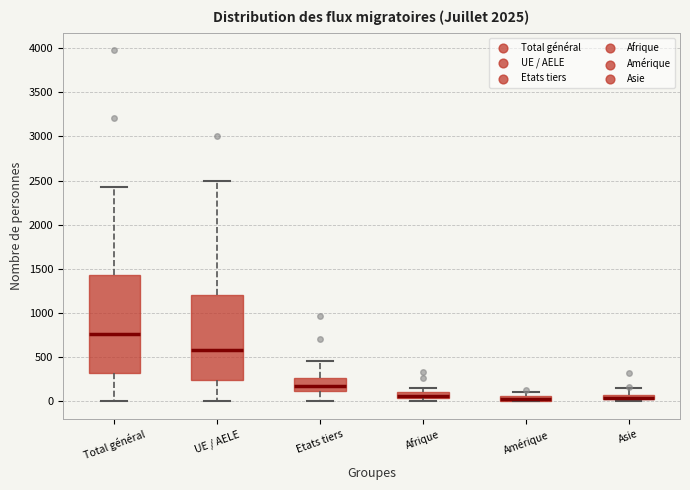

Where does the lower whisker of the box for Total général end on the y-axis? The values are not printed on the chart, so give them approximately, as read against the axis.

0